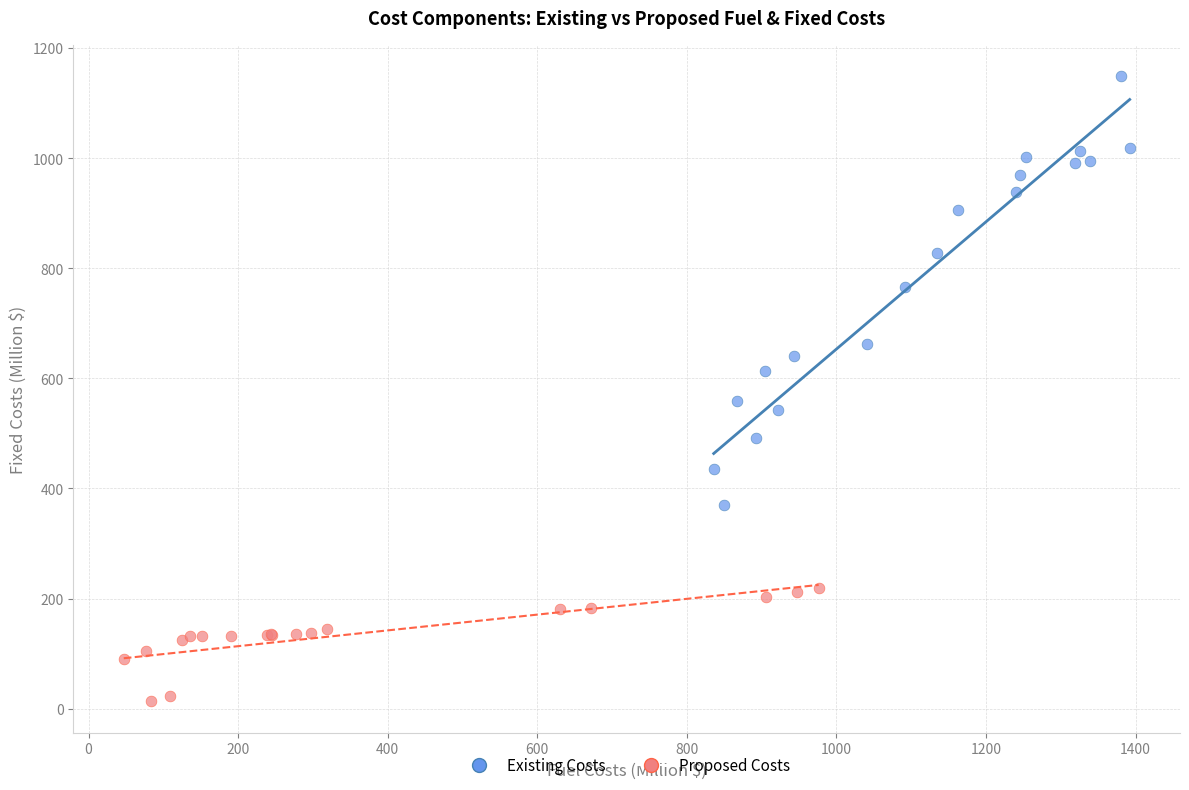

What are all the series names shown in the legend?

Existing Costs, Proposed Costs